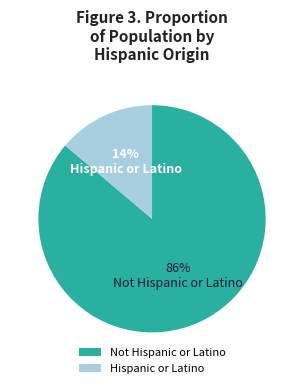

The Hispanic or Latino slice represents 5% of the pie. True or false?

False